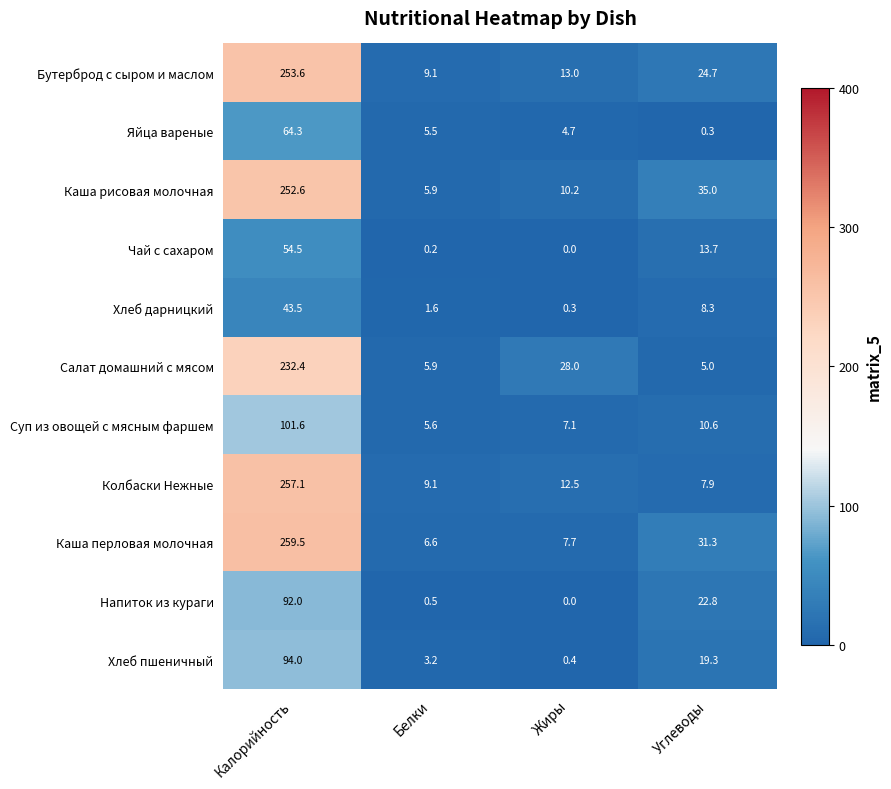

Rank the series by their maximum value, from lowest to highest.

Хлеб дарницкий, Чай с сахаром, Яйца вареные, Напиток из кураги, Хлеб пшеничный, Суп из овощей с мясным фаршем, Салат домашний с мясом, Каша рисовая молочная, Бутерброд с сыром и маслом, Колбаски Нежные, Каша перловая молочная